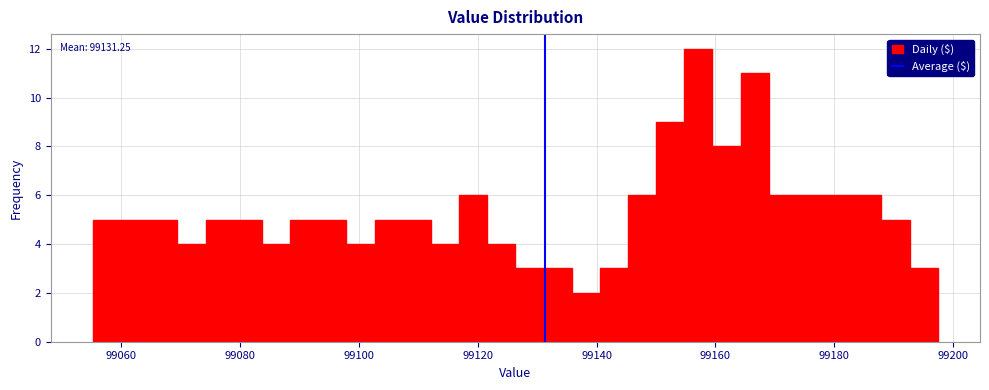

Around what value on the x-axis is the tallest bar? Give the approximate position of its centre, as read against the axis.

99158